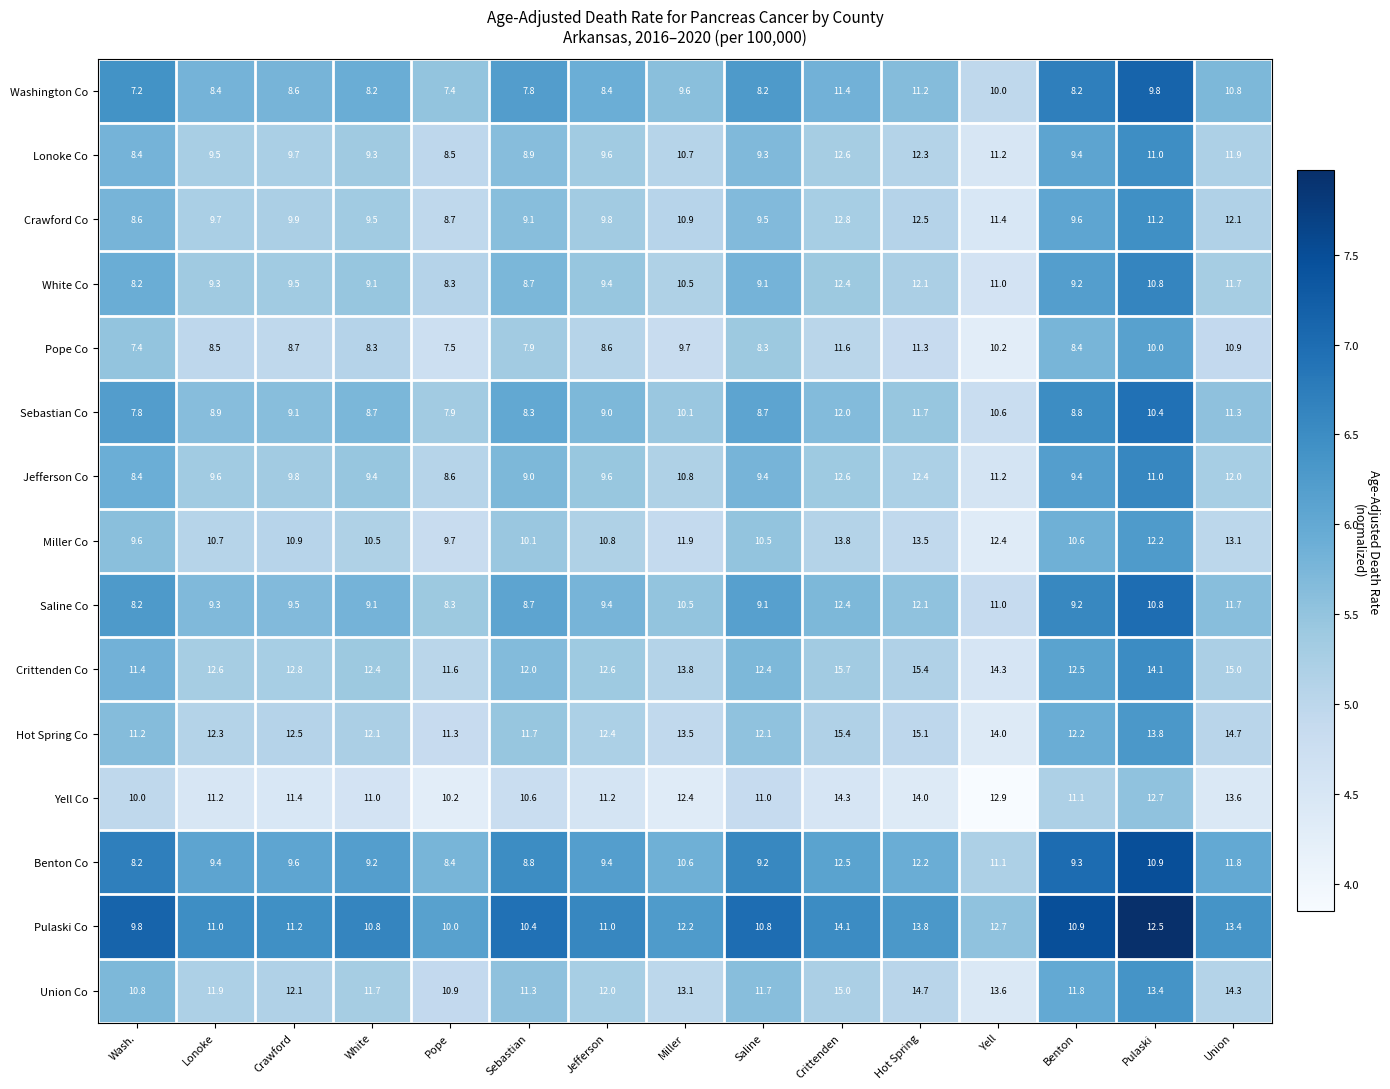

What is the difference between the maximum and second lowest values in the Hot Spring Co series?

4.1